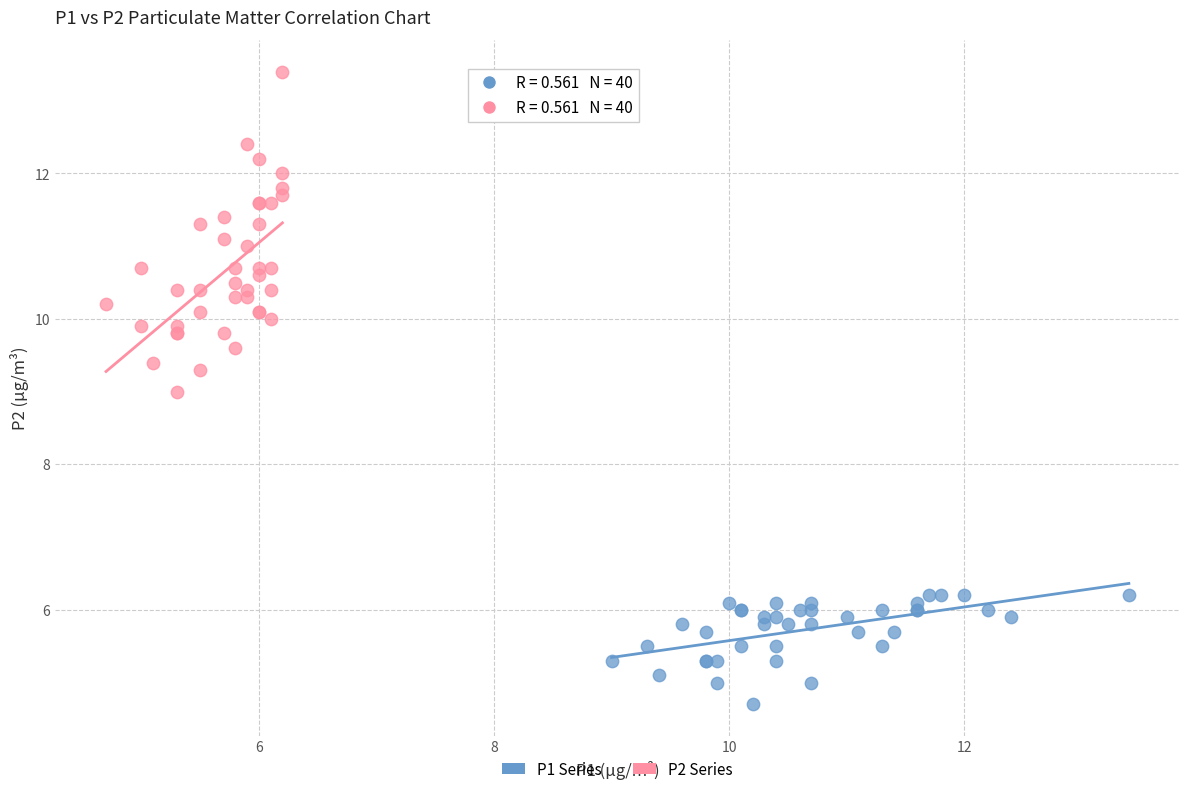

Which series contains the highest Y value?

P2 Series